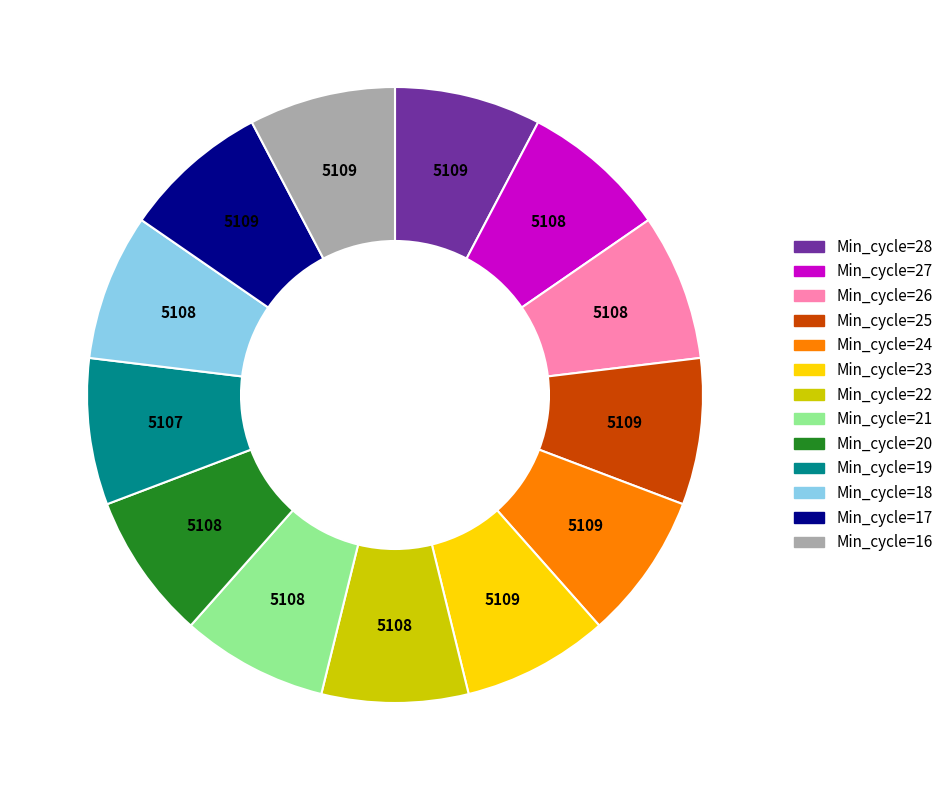

Is there a majority slice in this chart?

No